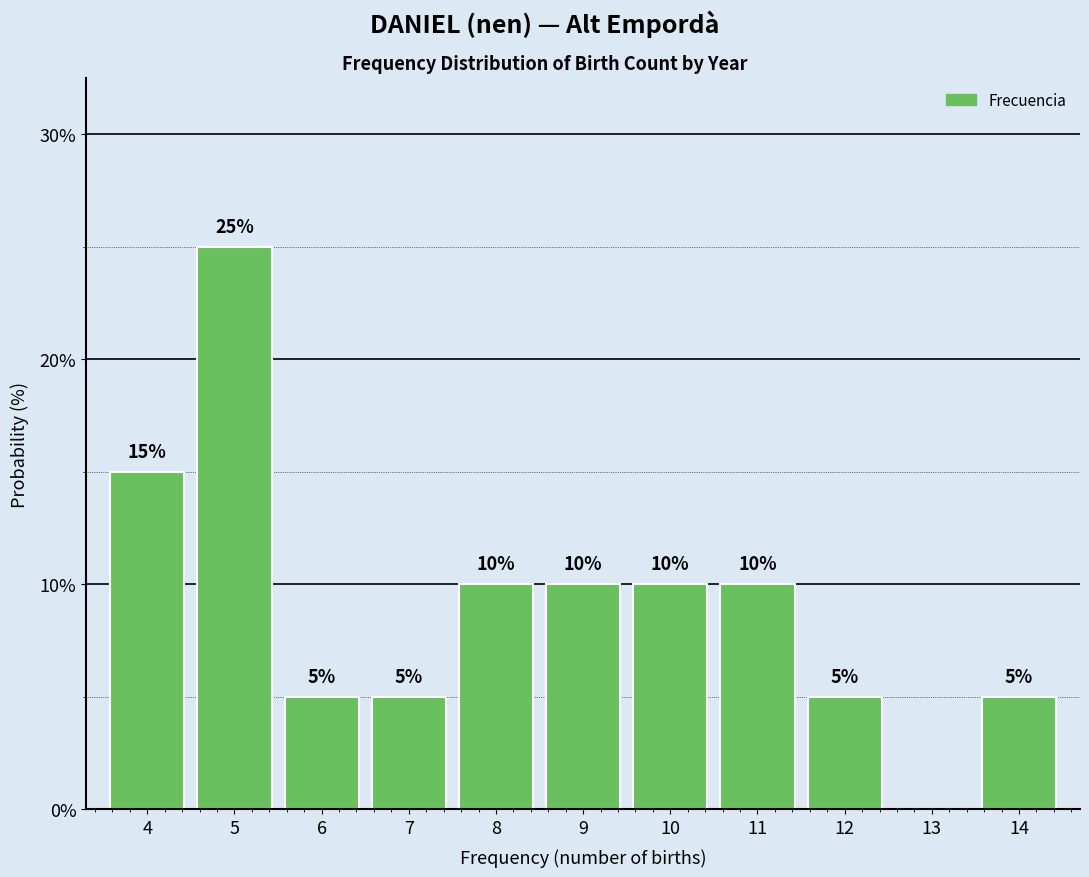

Reading left to right, what are all the values shown in this chart?

4=15	5=25	6=5	7=5	8=10	9=10	10=10	11=10	12=5	13=0	14=5